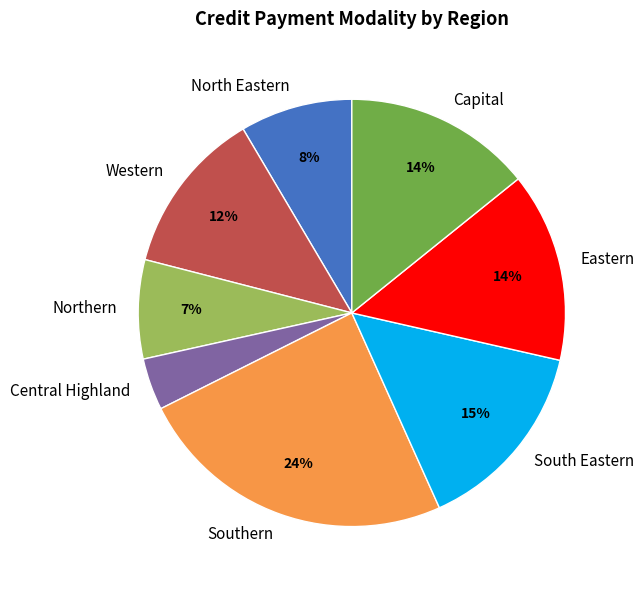

How many segments does this pie chart have?

8